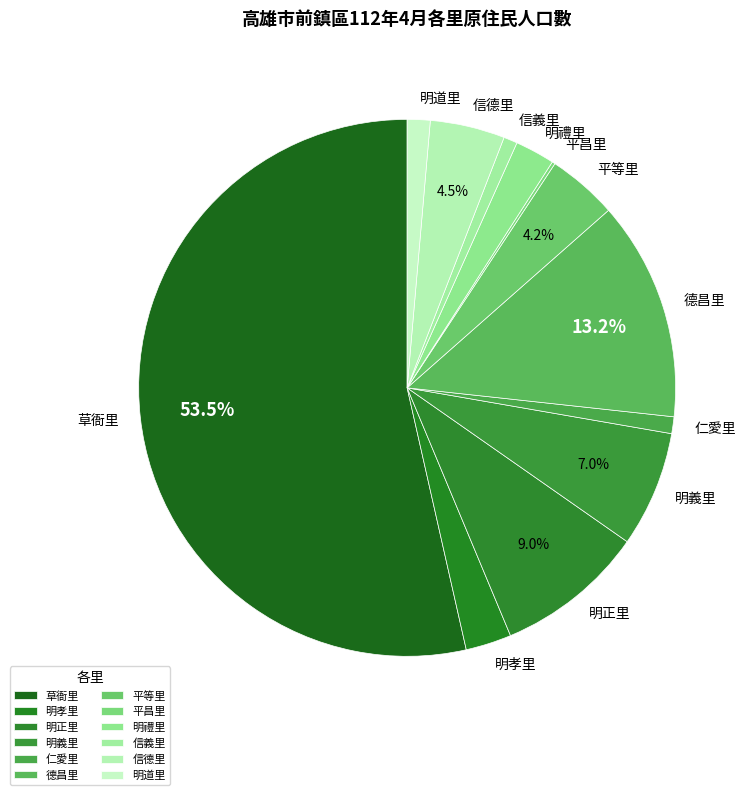

Which category accounts for the majority?

草衙里